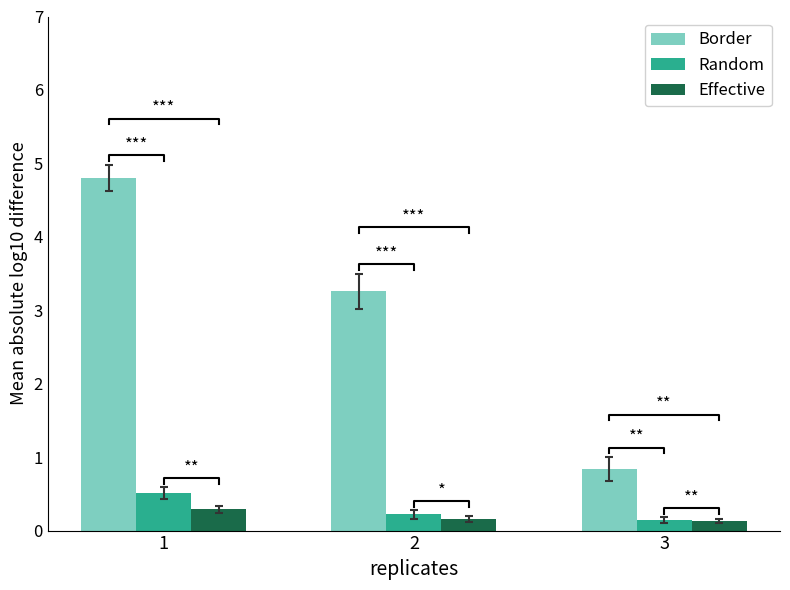

What is the value of the Random bar at the 2nd from the left?

0.2